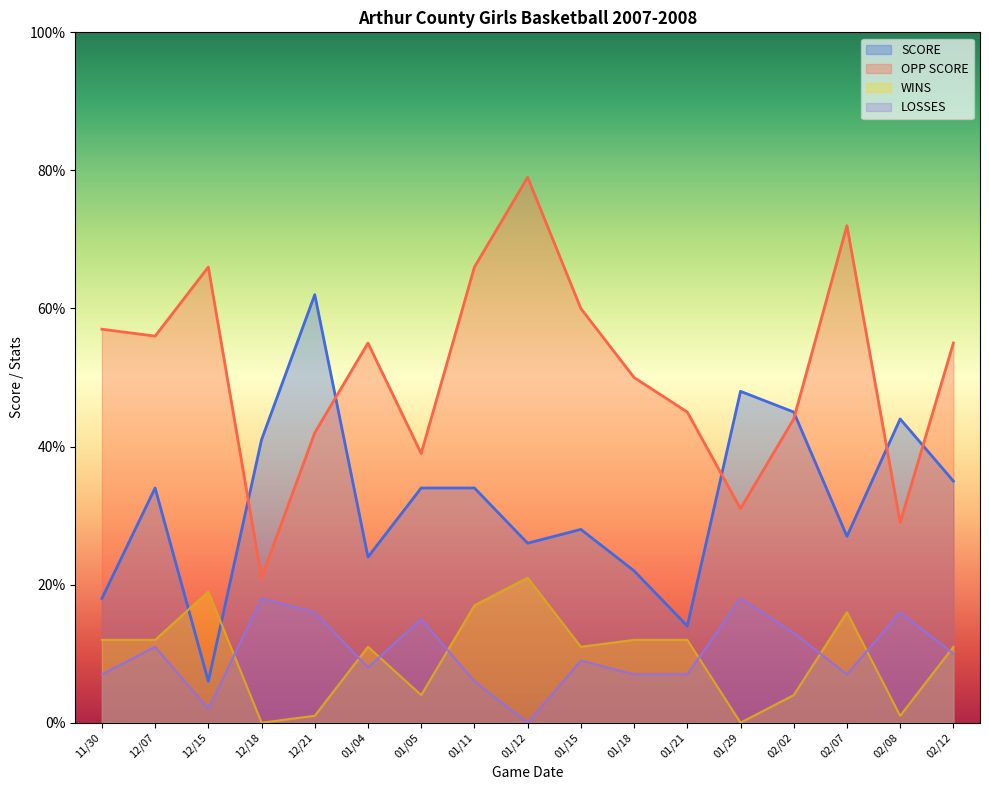

What is the approximate value of LOSSES at 12/07, to the nearest 5?

10